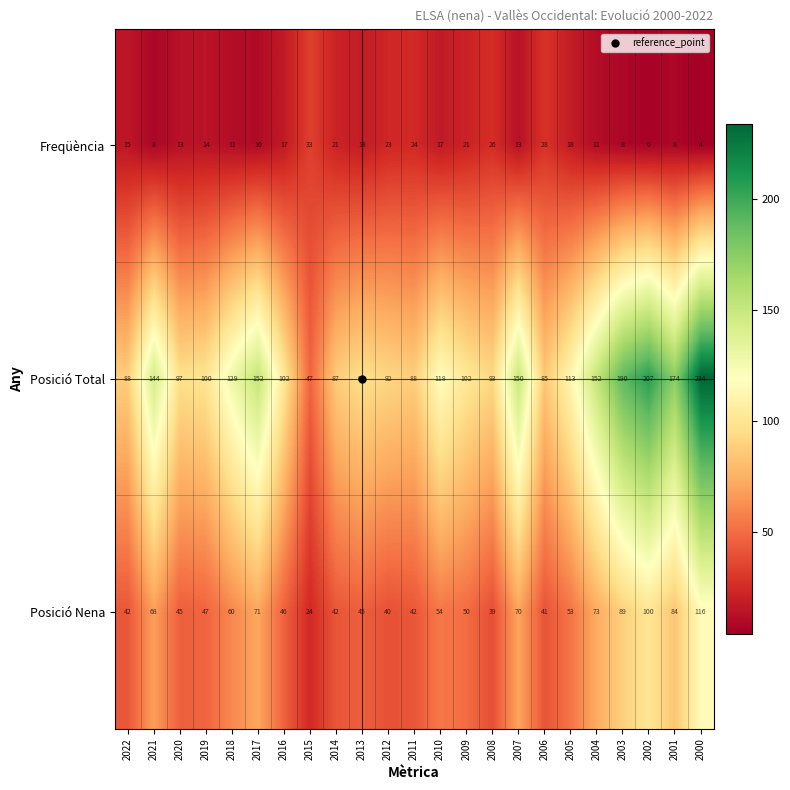

What is the total value across all series at 2014?

150